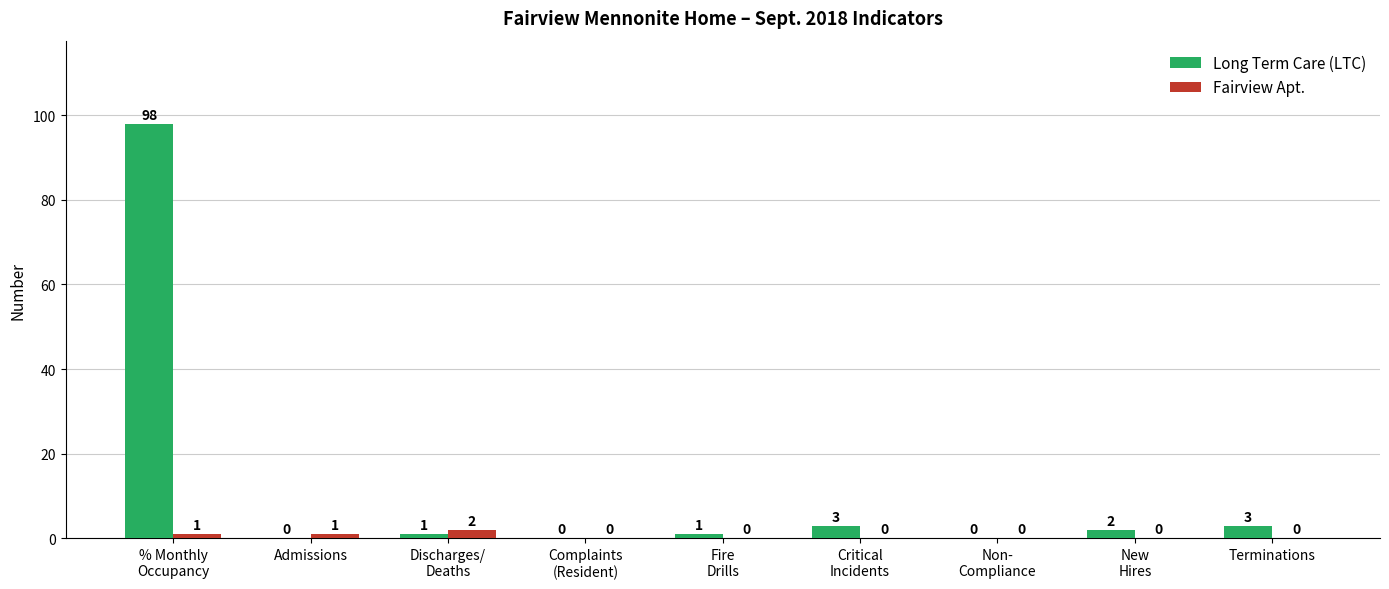

Reading left to right, list all the values displayed in this chart.

Long Term Care (LTC): % Monthly
Occupancy=98	Admissions=0	Discharges/
Deaths=1	Complaints
(Resident)=0	Fire
Drills=1	Critical
Incidents=3	Non-
Compliance=0	New
Hires=2	Terminations=3
Fairview Apt.: % Monthly
Occupancy=1	Admissions=1	Discharges/
Deaths=2	Complaints
(Resident)=0	Fire
Drills=0	Critical
Incidents=0	Non-
Compliance=0	New
Hires=0	Terminations=0